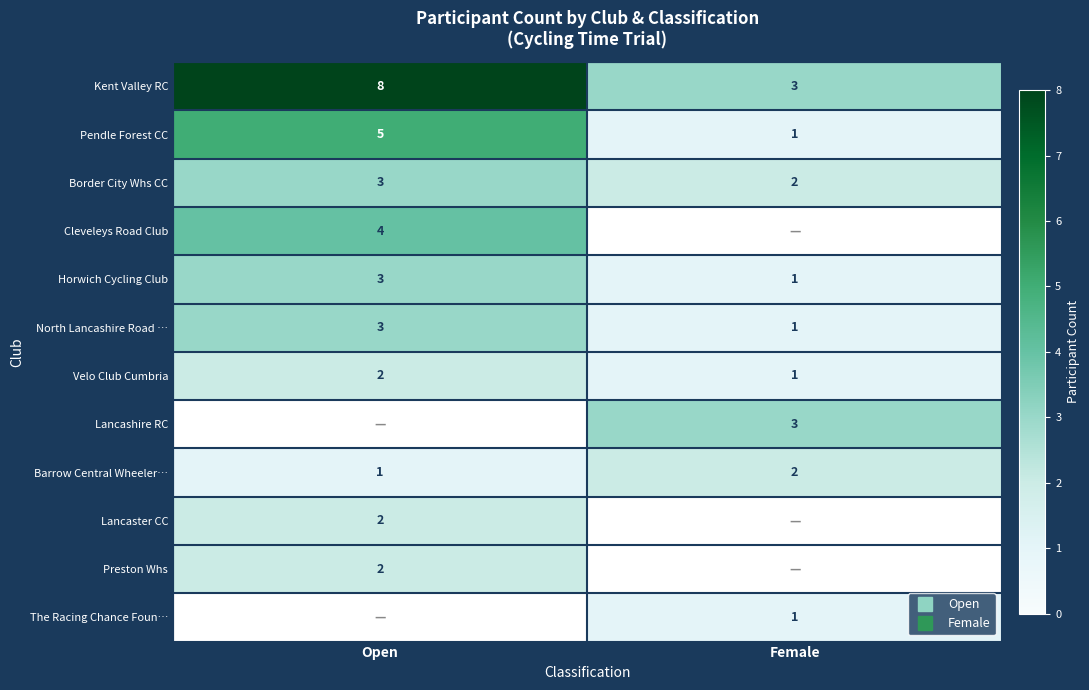

At how many categories does at least one series exceed 3?

1